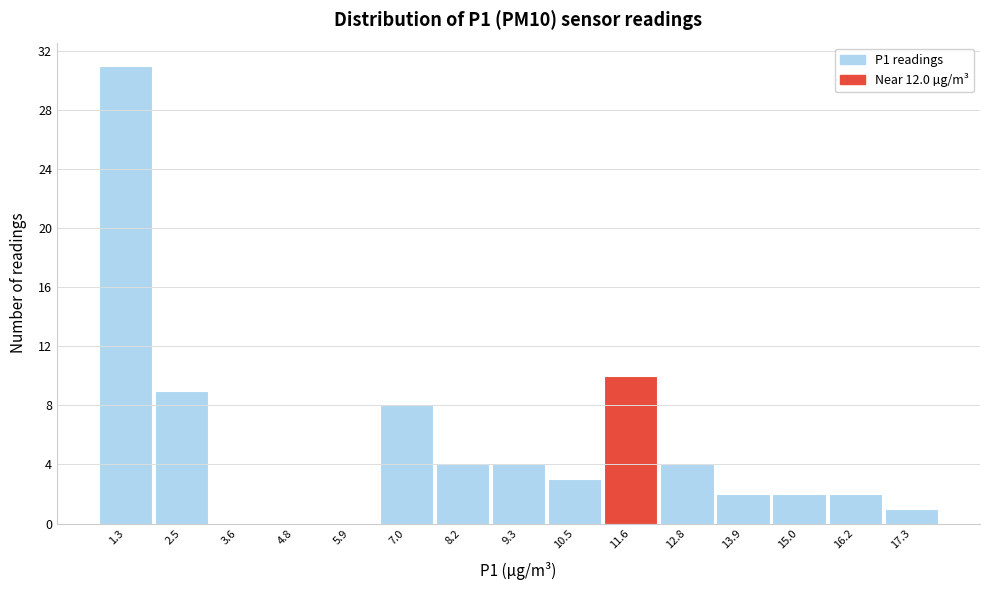

Reading right to left, list all the values displayed in this chart.

17.3=1	16.2=2	15.0=2	13.9=2	12.8=4	11.6=10	10.5=3	9.3=4	8.2=4	7.0=8	5.9=0	4.8=0	3.6=0	2.5=9	1.3=31